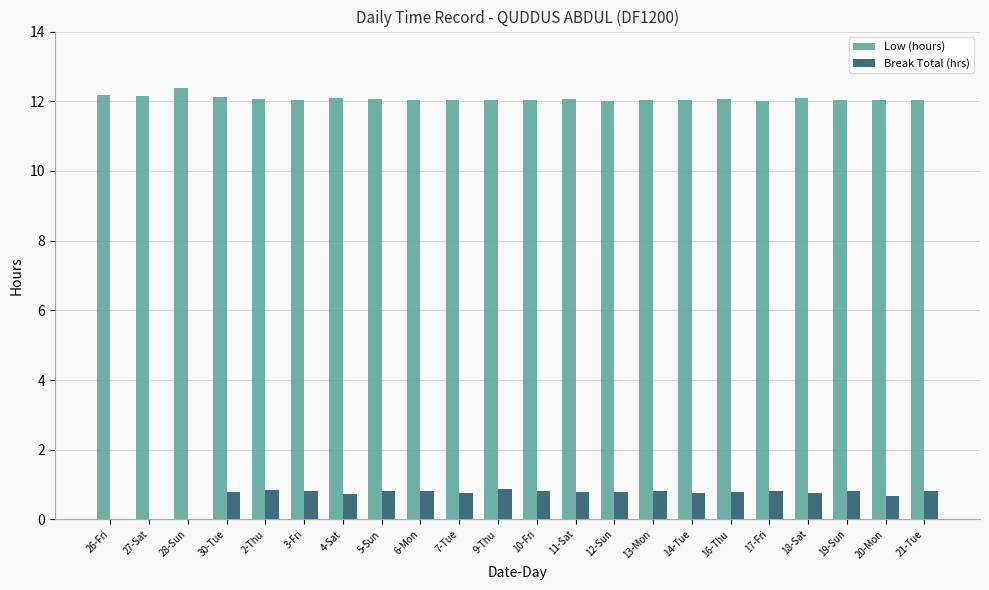

What is the spread (max minus min) of values at 21-Tue?

11.2